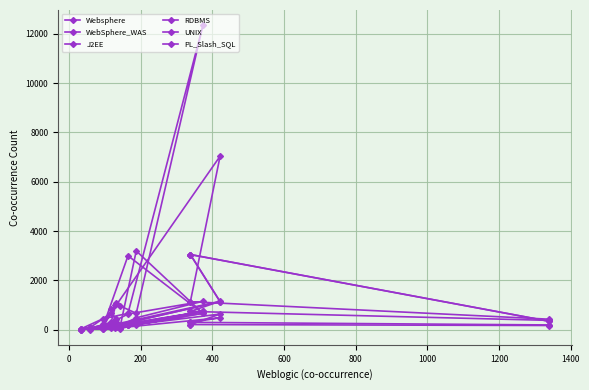

Rank the series by their maximum value, from highest to lowest.

UNIX, J2EE, RDBMS, Websphere, WebSphere_WAS, PL_Slash_SQL